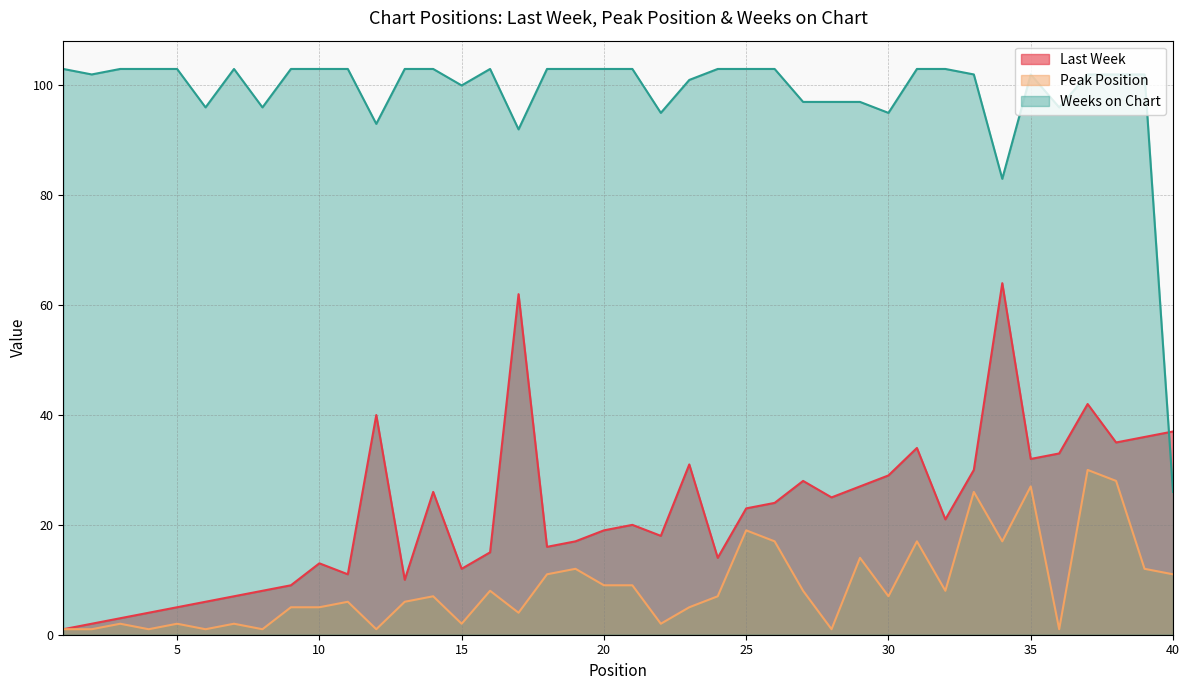

Reading left to right, extract all data points from this chart.

Last Week: 1=1	2=2	3=3	4=4	5=5	6=6	7=7	8=8	9=9	10=13	11=11	12=40	13=10	14=26	15=12	16=15	17=62	18=16	19=17	20=19	21=20	22=18	23=31	24=14	25=23	26=24	27=28	28=25	29=27	30=29	31=34	32=21	33=30	34=64	35=32	36=33	37=42	38=35	39=36	40=37
Peak Position: 1=1	2=1	3=2	4=1	5=2	6=1	7=2	8=1	9=5	10=5	11=6	12=1	13=6	14=7	15=2	16=8	17=4	18=11	19=12	20=9	21=9	22=2	23=5	24=7	25=19	26=17	27=8	28=1	29=14	30=7	31=17	32=8	33=26	34=17	35=27	36=1	37=30	38=28	39=12	40=11
Weeks on Chart: 1=103	2=102	3=103	4=103	5=103	6=96	7=103	8=96	9=103	10=103	11=103	12=93	13=103	14=103	15=100	16=103	17=92	18=103	19=103	20=103	21=103	22=95	23=101	24=103	25=103	26=103	27=97	28=97	29=97	30=95	31=103	32=103	33=102	34=83	35=102	36=96	37=102	38=102	39=102	40=26